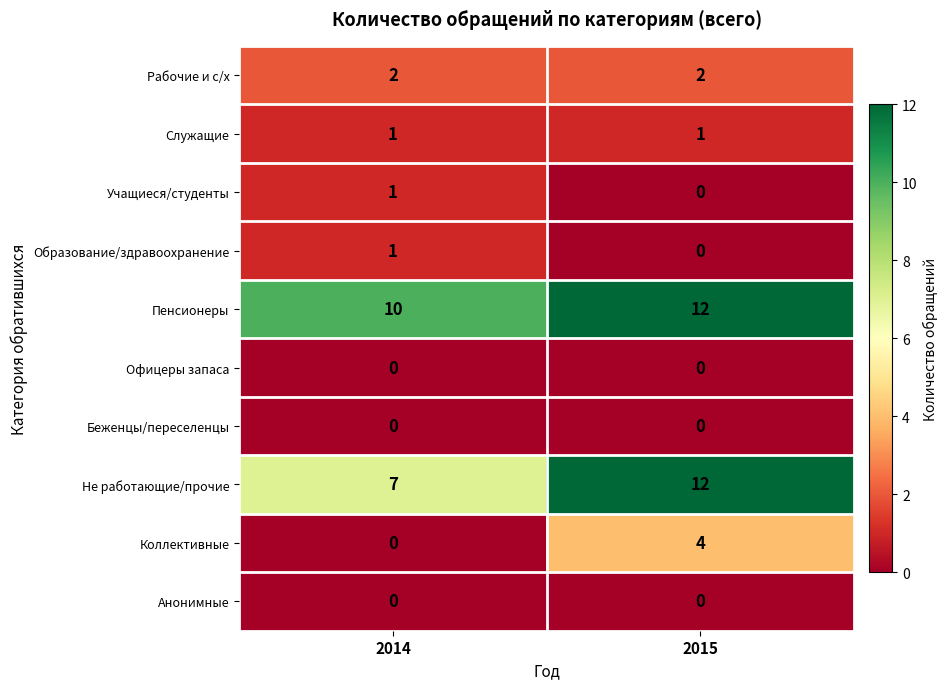

Which category has the lowest value in the Коллективные series?

2014